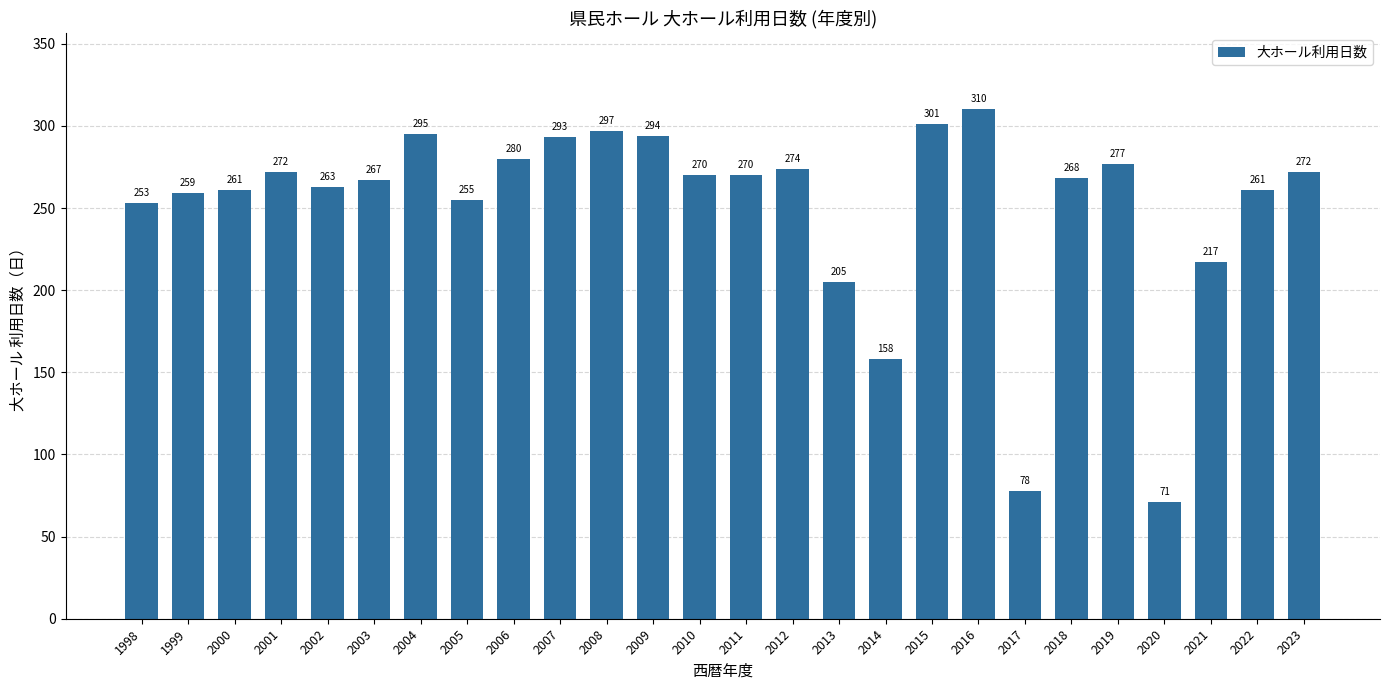

Is it true that the value at 2023 is 188?

False